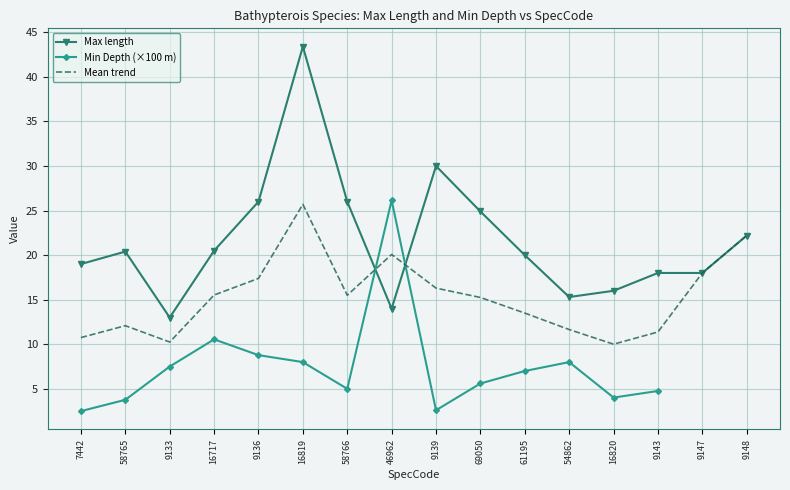

Between 9136 and 58766, which is larger?

9136